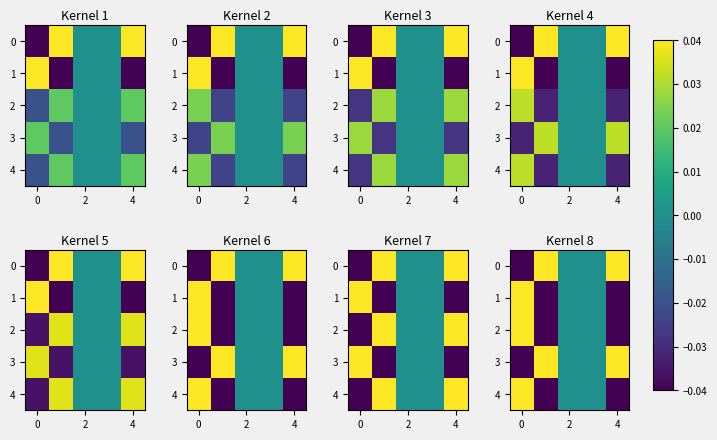

Count the 2 values in the range 0 to 1.

3